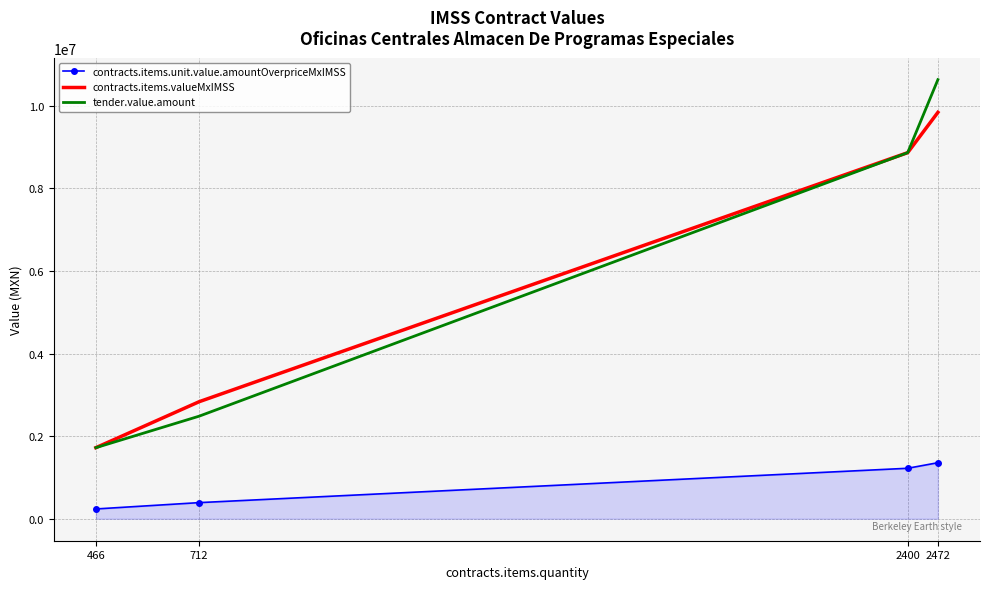

At 2472, list the series in order from largest to smallest.

tender.value.amount, contracts.items.valueMxIMSS, contracts.items.unit.value.amountOverpriceMxIMSS